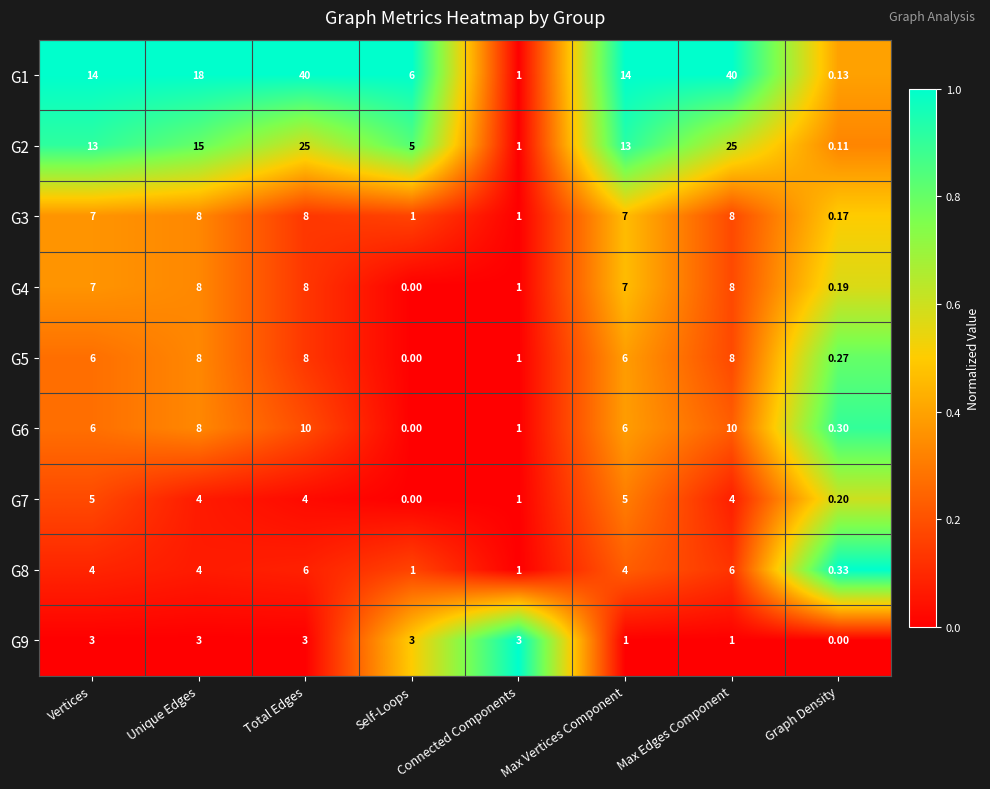

At which label does G7 reach its minimum?

Self-Loops